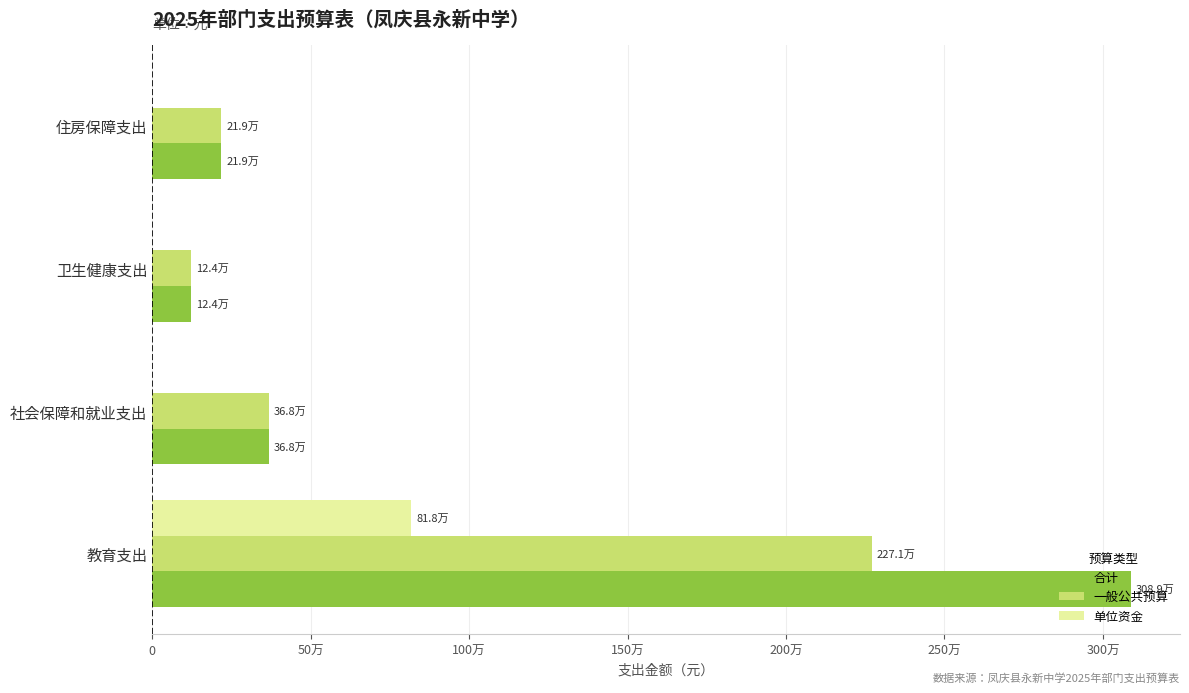

Are the bars grouped side by side (vs. stacked)?

Yes